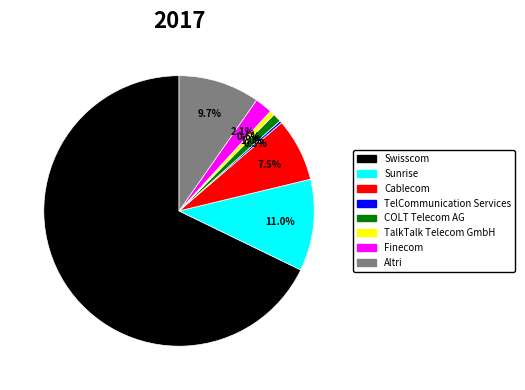

What portion of the pie excludes Altri?

90.3%